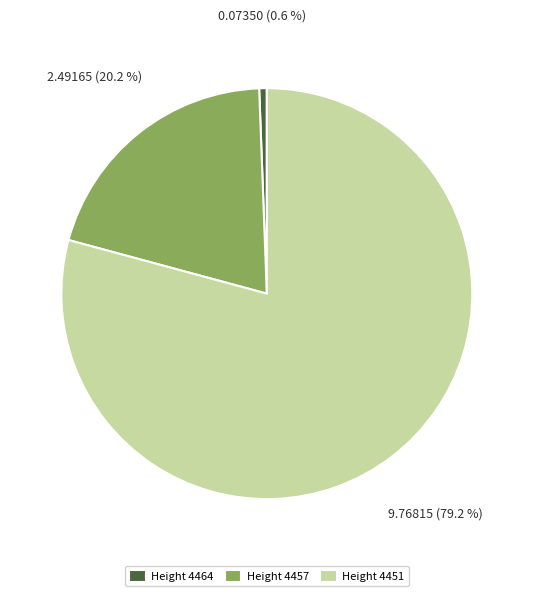

Is the sum of Height 4464 and Height 4451 greater than half?

Yes